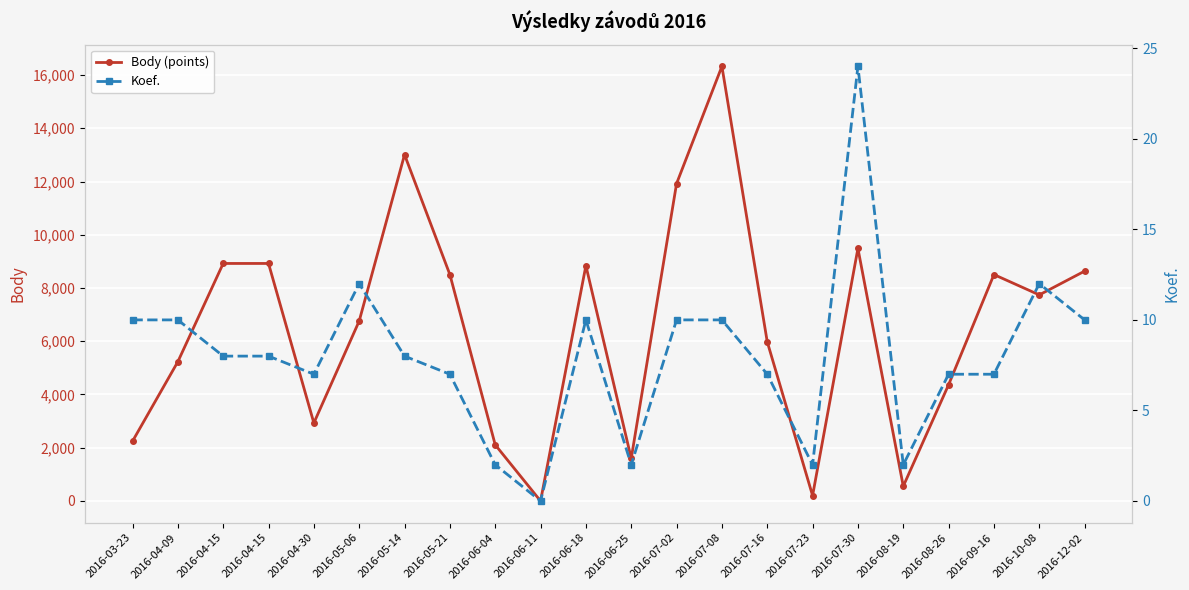

Is it true that Body (points) equals 130 at 2016-08-19?

False